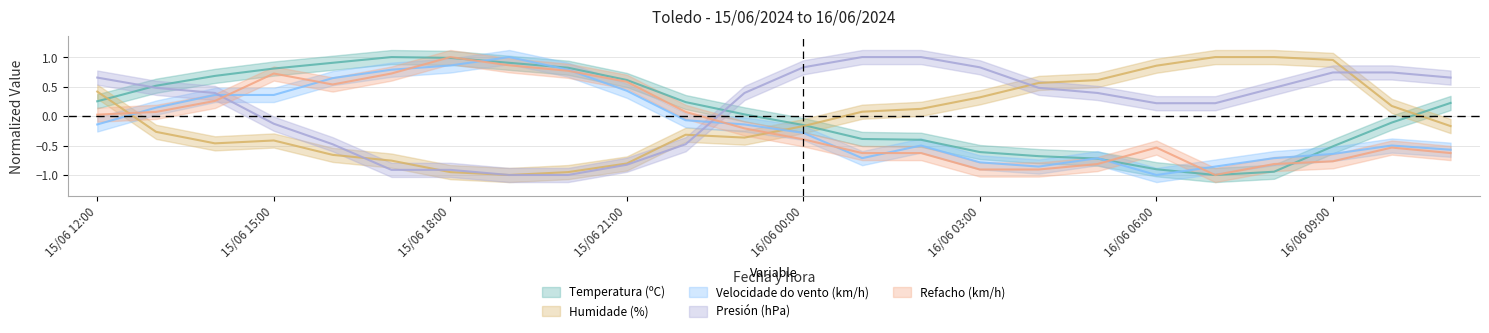

How many data points does each series have?

24